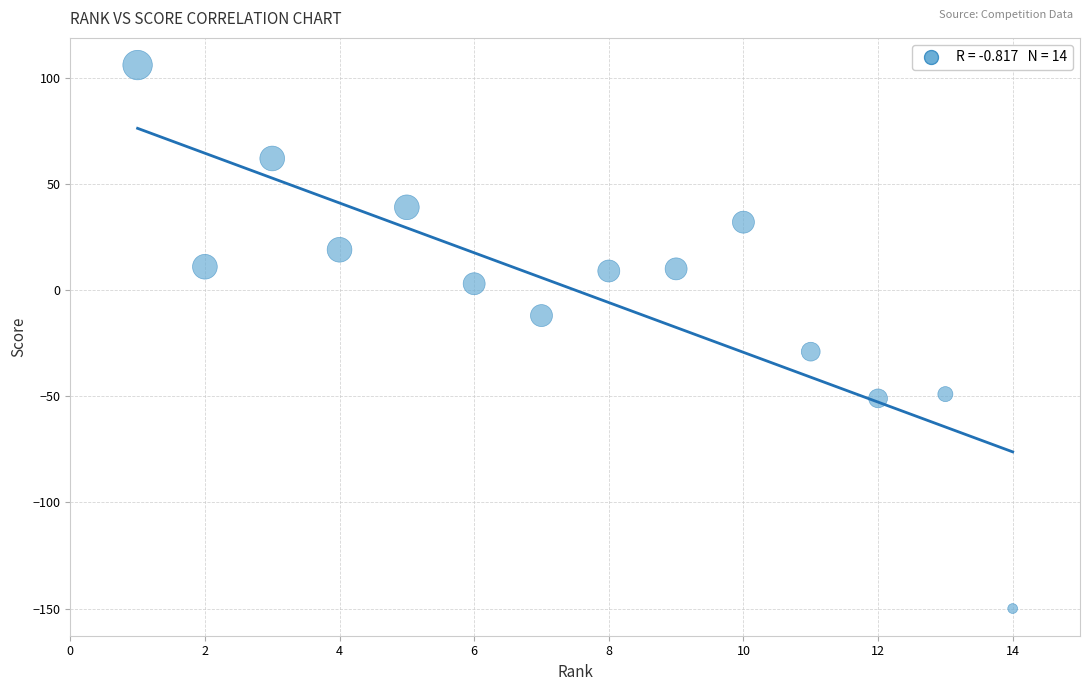

What Y value in the scatter plot is closest to -22?

-29